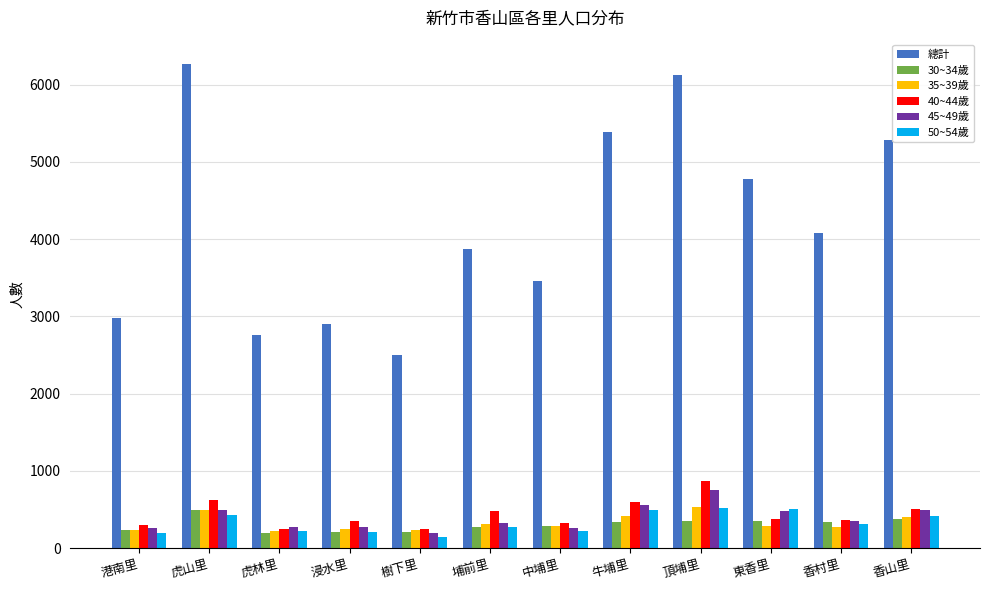

What is the minimum value shown in the chart?

148